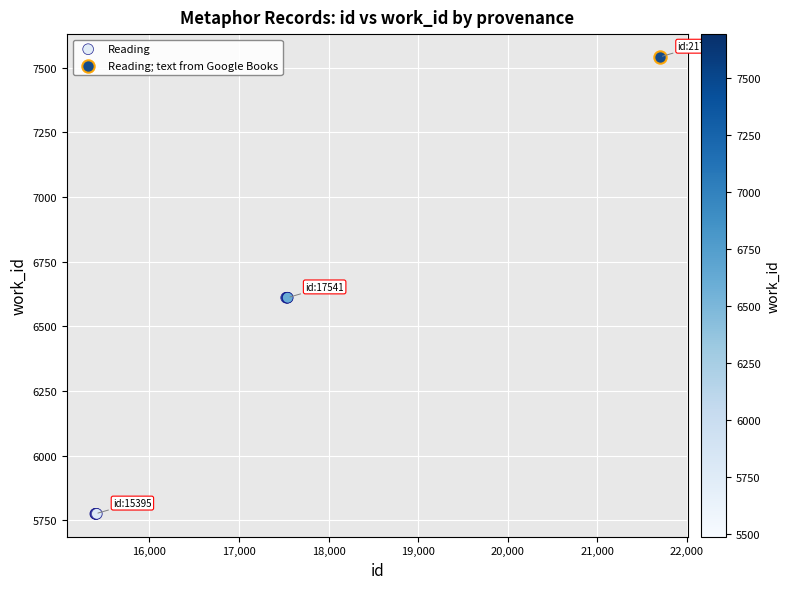

What are all the series names shown in the legend?

Reading, Reading; text from Google Books